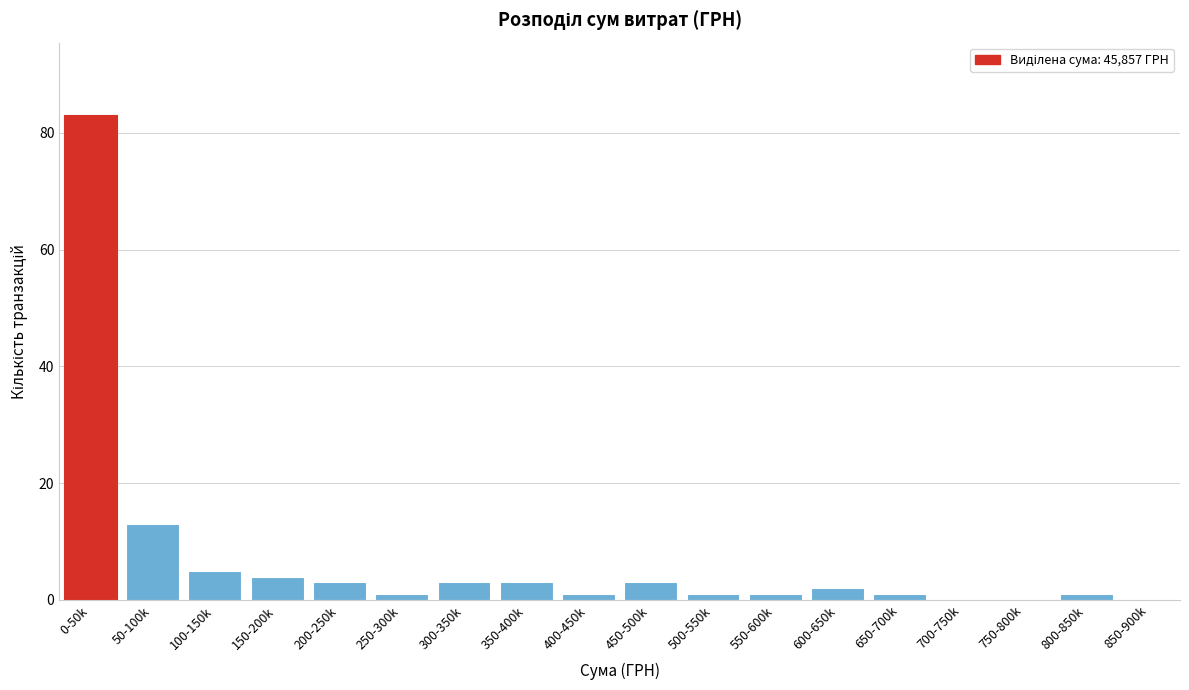

Reading left to right, list all the values displayed in this chart.

0-50k=83	50-100k=13	100-150k=5	150-200k=4	200-250k=3	250-300k=1	300-350k=3	350-400k=3	400-450k=1	450-500k=3	500-550k=1	550-600k=1	600-650k=2	650-700k=1	700-750k=0	750-800k=0	800-850k=1	850-900k=0